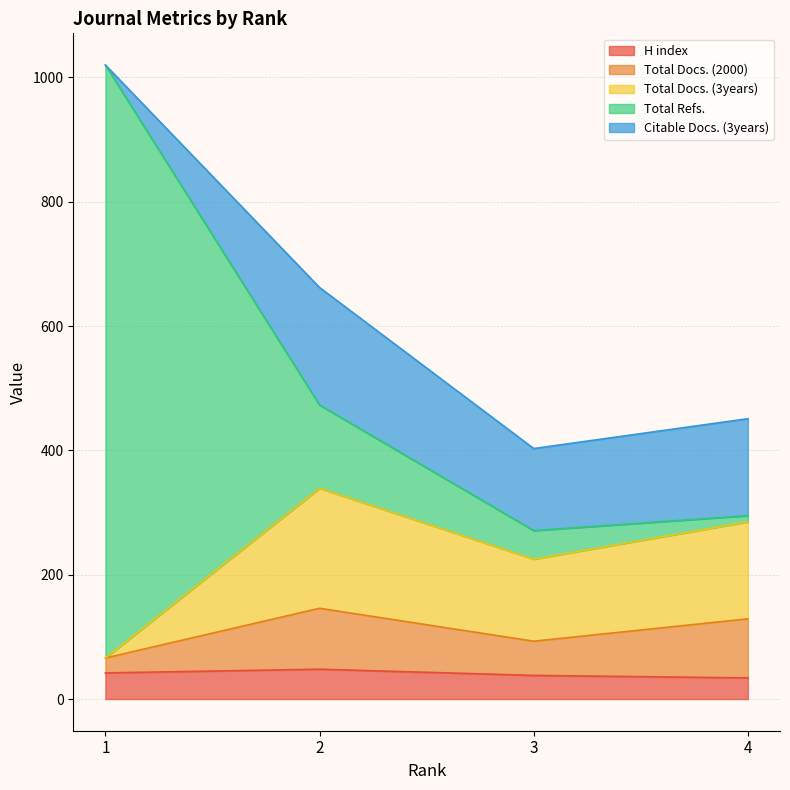

How many lines are shown in the chart?

5